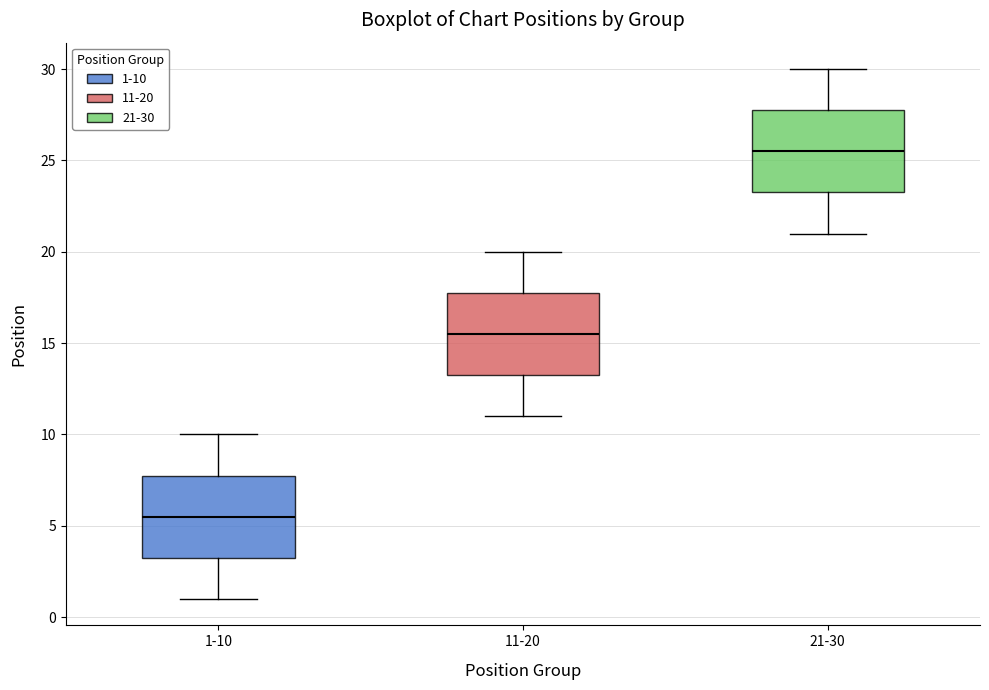

Reading left to right, read every box against the y-axis: the position of its median line, the range the box covers, and the ends of its whiskers. The values are not printed on the chart, so give them approximately, as read against the axis.

1-10: median 5.5, box 3.5 to 8.0, whiskers 1.0 to 10.0
11-20: median 15.5, box 13.5 to 18.0, whiskers 11.0 to 20.0
21-30: median 25.5, box 23.5 to 28.0, whiskers 21.0 to 30.0